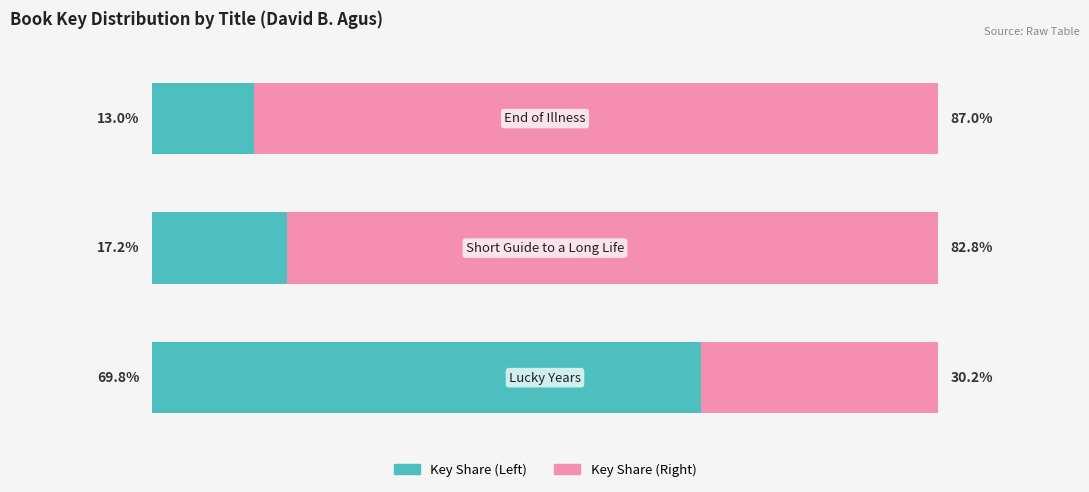

What are all the series names shown in the legend?

Key Share (Left), Key Share (Right)